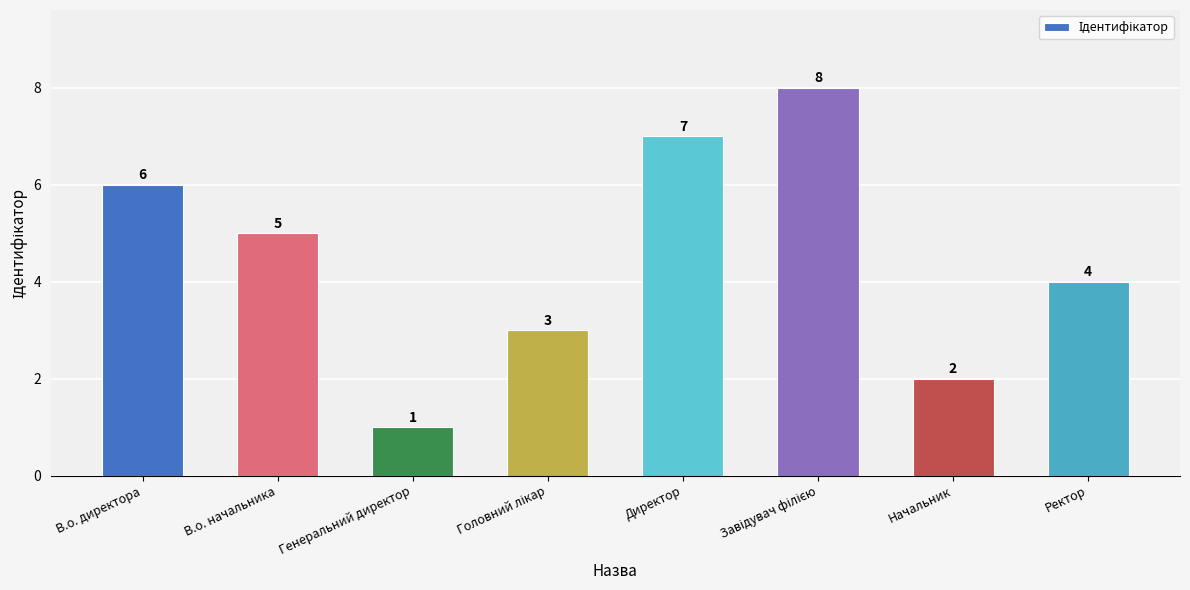

What is the label of the 2nd bar from the right?

Начальник